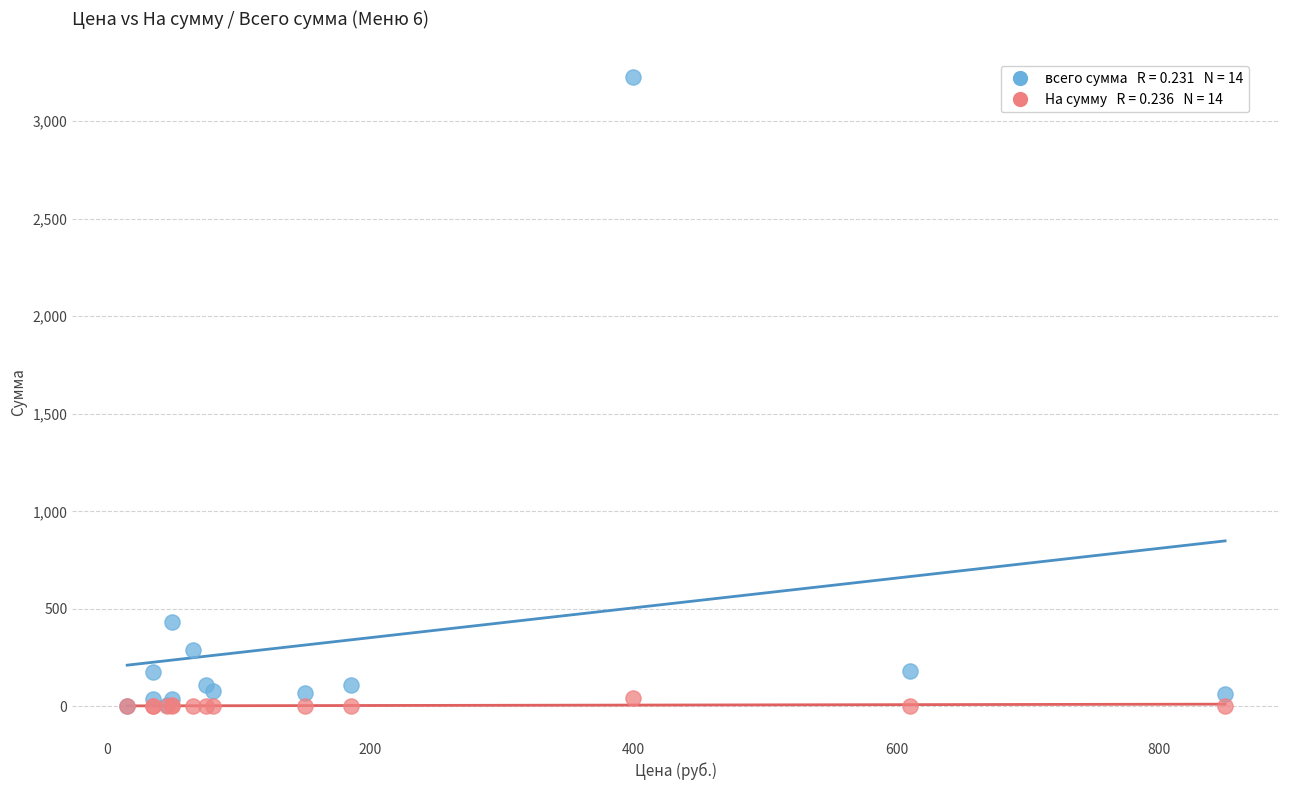

Across all series, what Y value is closest to 1613?

435.1